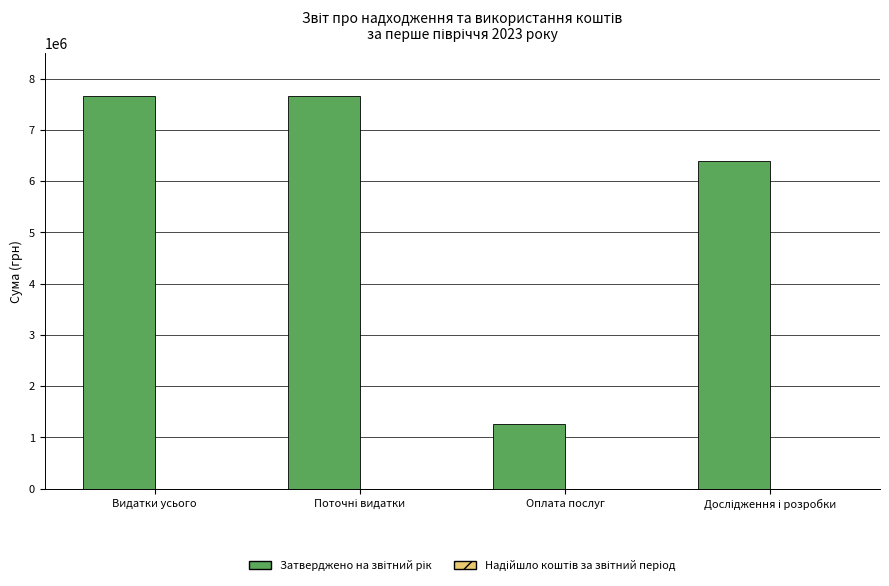

The value of Надійшло коштів за звітний період at Оплата послуг is 2000. True or false?

True